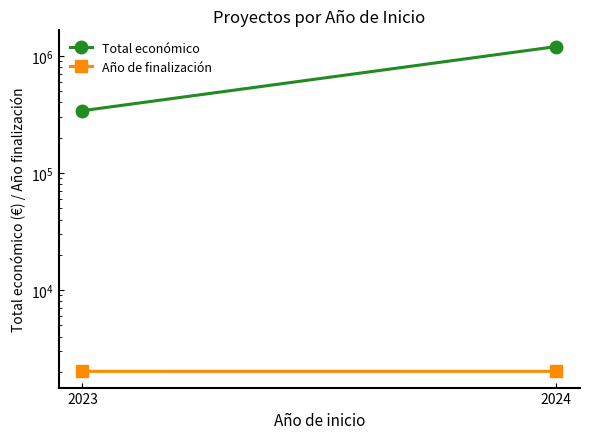

List the series in order of their peak value, highest first.

Total económico, Año de finalización